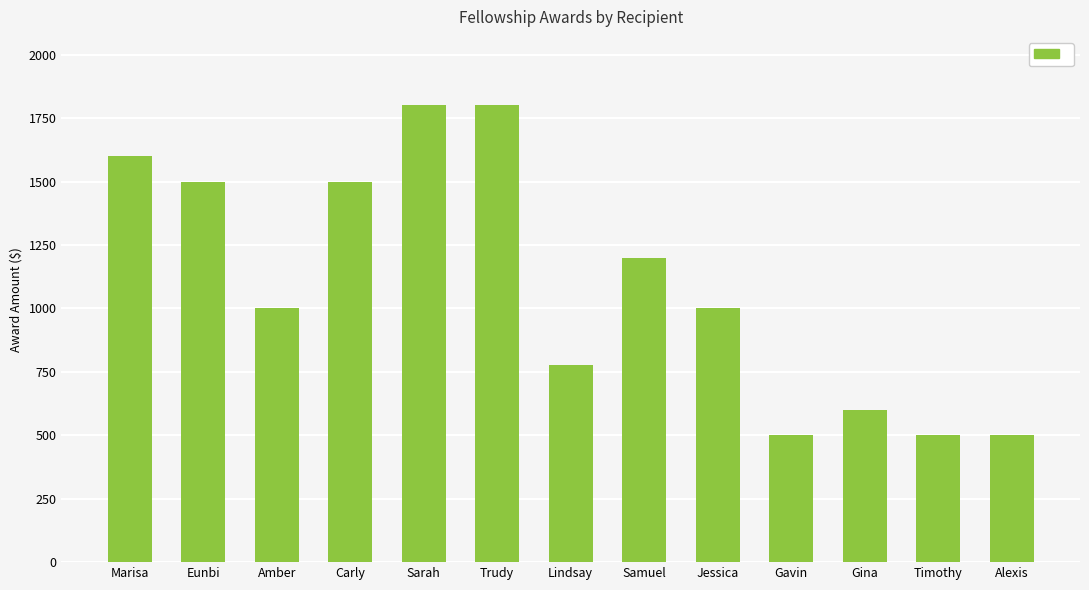

Approximately how many times larger is the value at Jessica compared to Sarah?

0.6